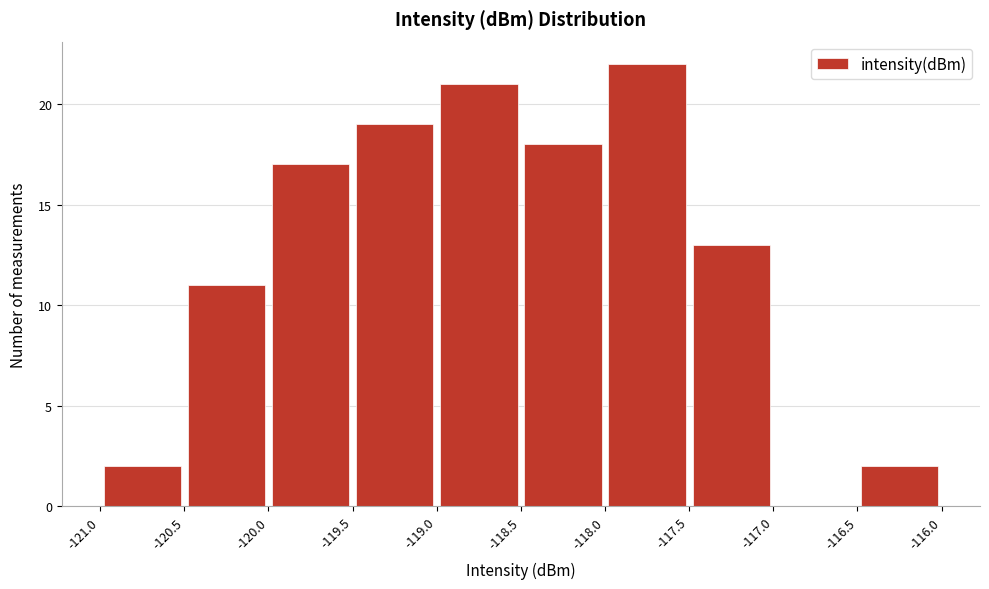

Over which range of the x-axis is the bar tallest?

-118.0 to -117.5